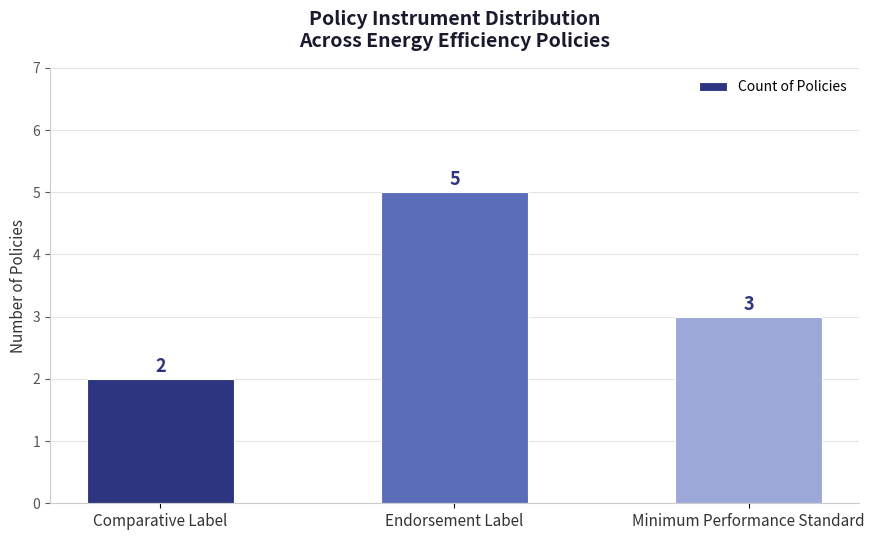

Which has a higher value, Comparative Label or Endorsement Label?

Endorsement Label